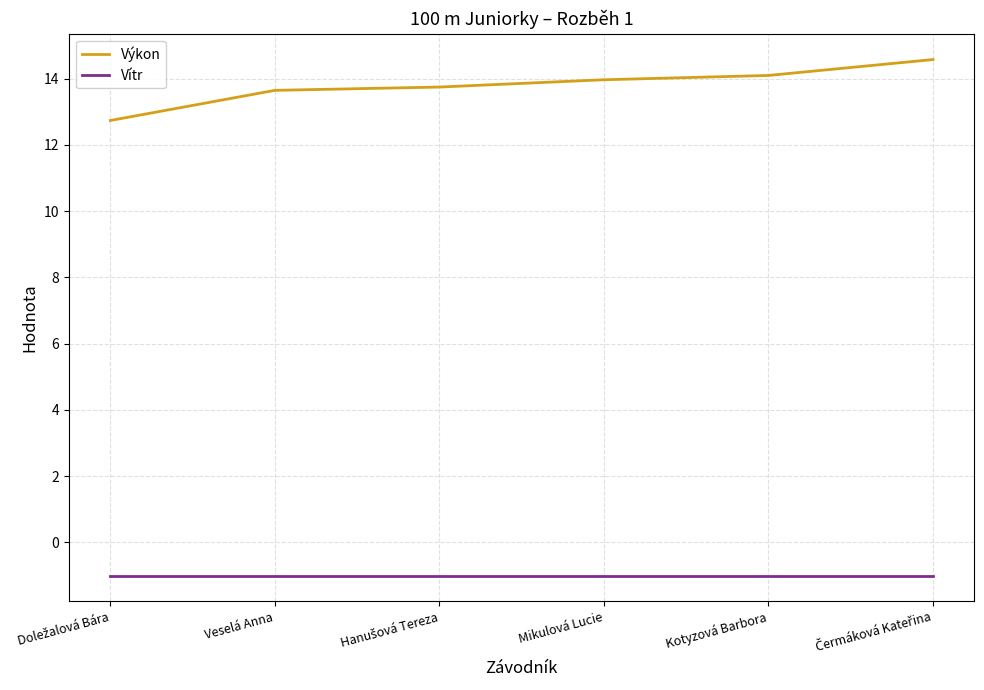

Which series has the largest total across all categories?

Výkon